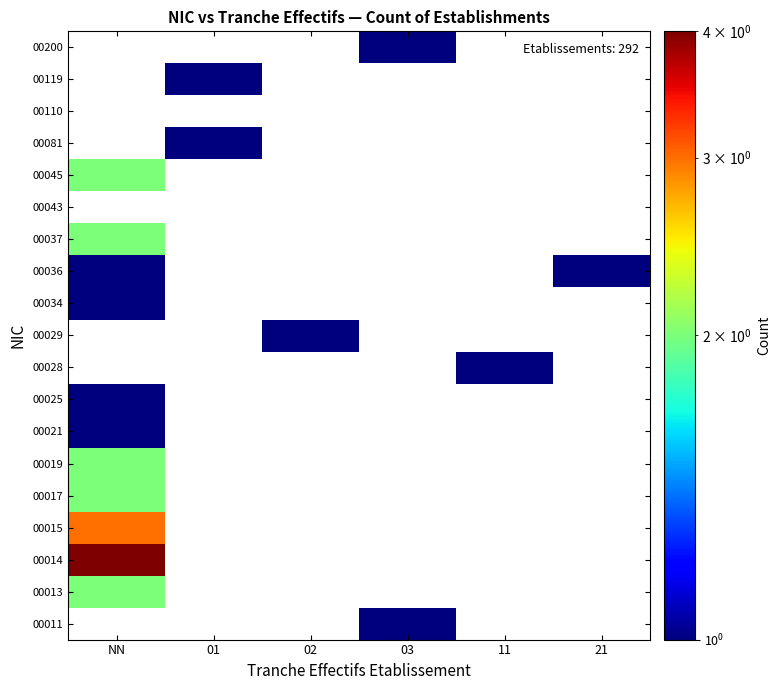

Reading left to right, what are all the values shown in this chart?

00011: NN=0	01=0	02=0	03=1	11=0	21=0
00013: NN=2	01=0	02=0	03=0	11=0	21=0
00014: NN=4	01=0	02=0	03=0	11=0	21=0
00015: NN=3	01=0	02=0	03=0	11=0	21=0
00017: NN=2	01=0	02=0	03=0	11=0	21=0
00019: NN=2	01=0	02=0	03=0	11=0	21=0
00021: NN=1	01=0	02=0	03=0	11=0	21=0
00025: NN=1	01=0	02=0	03=0	11=0	21=0
00028: NN=0	01=0	02=0	03=0	11=1	21=0
00029: NN=0	01=0	02=1	03=0	11=0	21=0
00034: NN=1	01=0	02=0	03=0	11=0	21=0
00036: NN=1	01=0	02=0	03=0	11=0	21=1
00037: NN=2	01=0	02=0	03=0	11=0	21=0
00043: NN=0	01=0	02=0	03=0	11=0	21=0
00045: NN=2	01=0	02=0	03=0	11=0	21=0
00081: NN=0	01=1	02=0	03=0	11=0	21=0
00110: NN=0	01=0	02=0	03=0	11=0	21=0
00119: NN=0	01=1	02=0	03=0	11=0	21=0
00200: NN=0	01=0	02=0	03=1	11=0	21=0